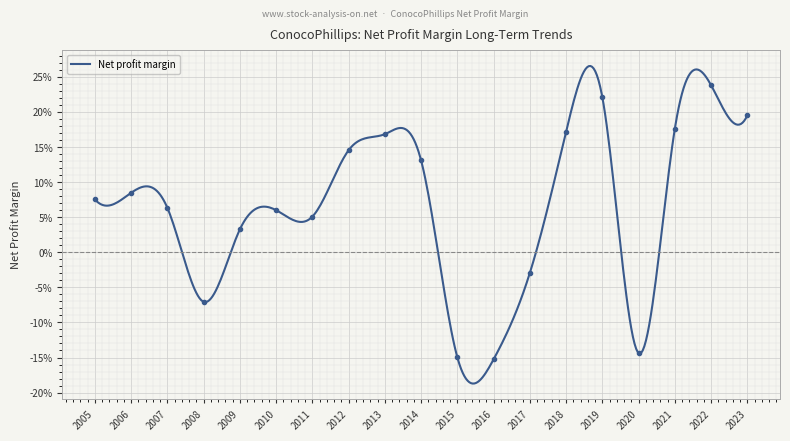

List the labels in order of value, largest first.

2022, 2019, 2023, 2021, 2018, 2013, 2012, 2014, 2006, 2005, 2007, 2010, 2011, 2009, 2017, 2008, 2020, 2015, 2016